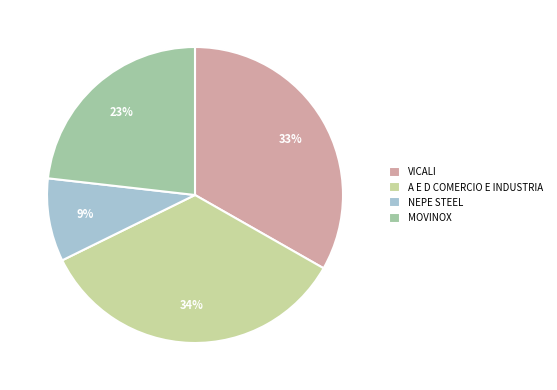

Which category has the smallest portion of the pie?

NEPE STEEL